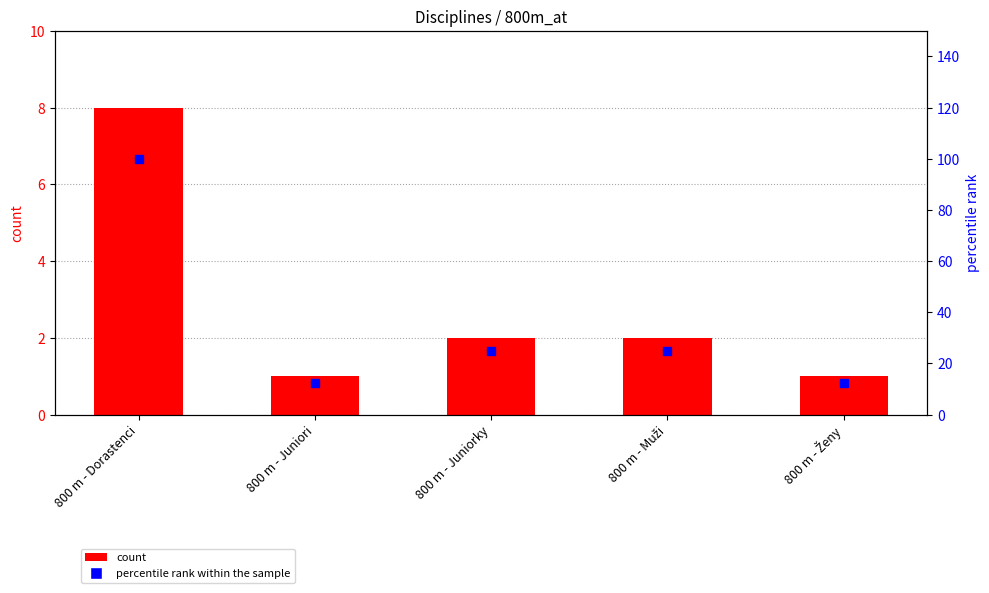

At how many categories does at least one series exceed 68?

1